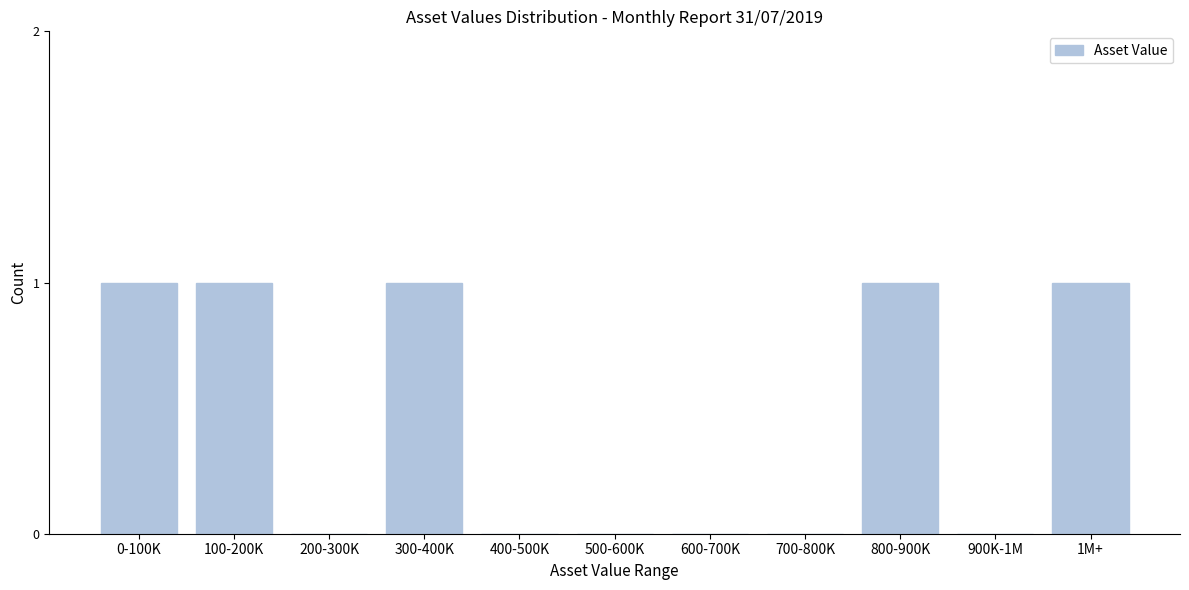

Reading right to left, list all the values displayed in this chart.

1M+=1	900K-1M=0	800-900K=1	700-800K=0	600-700K=0	500-600K=0	400-500K=0	300-400K=1	200-300K=0	100-200K=1	0-100K=1